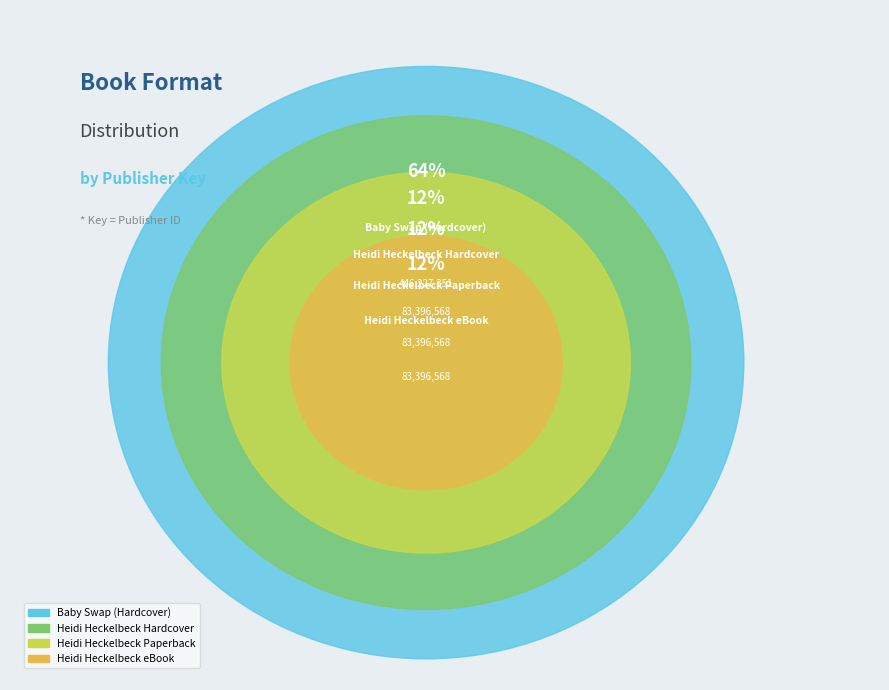

Combined, what portion of the pie is Heidi Heckelbeck Hardcover and Heidi Heckelbeck Paperback?

24.0%